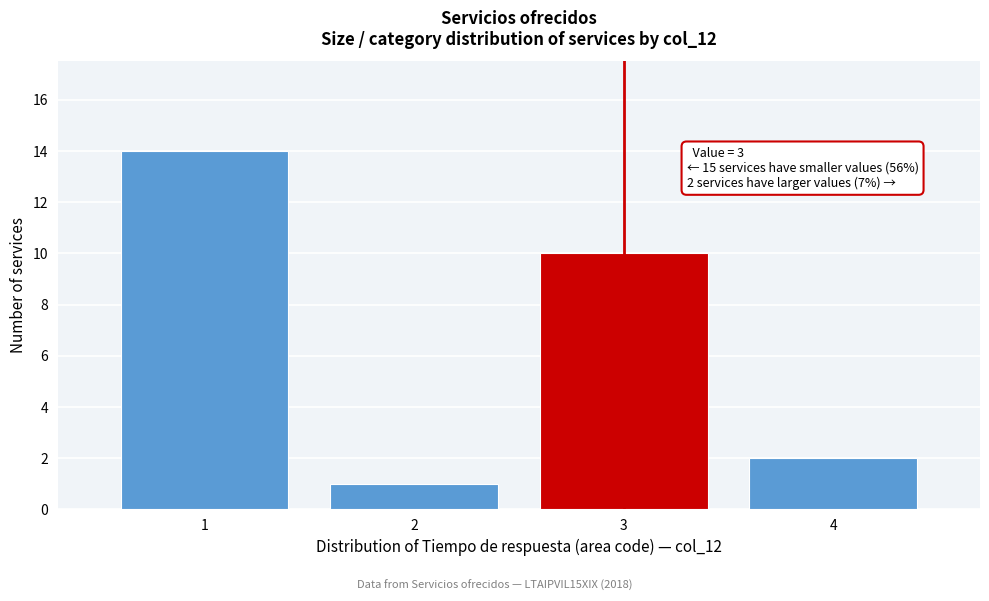

Which range on the x-axis has the tallest bar?

0.5 to 1.5